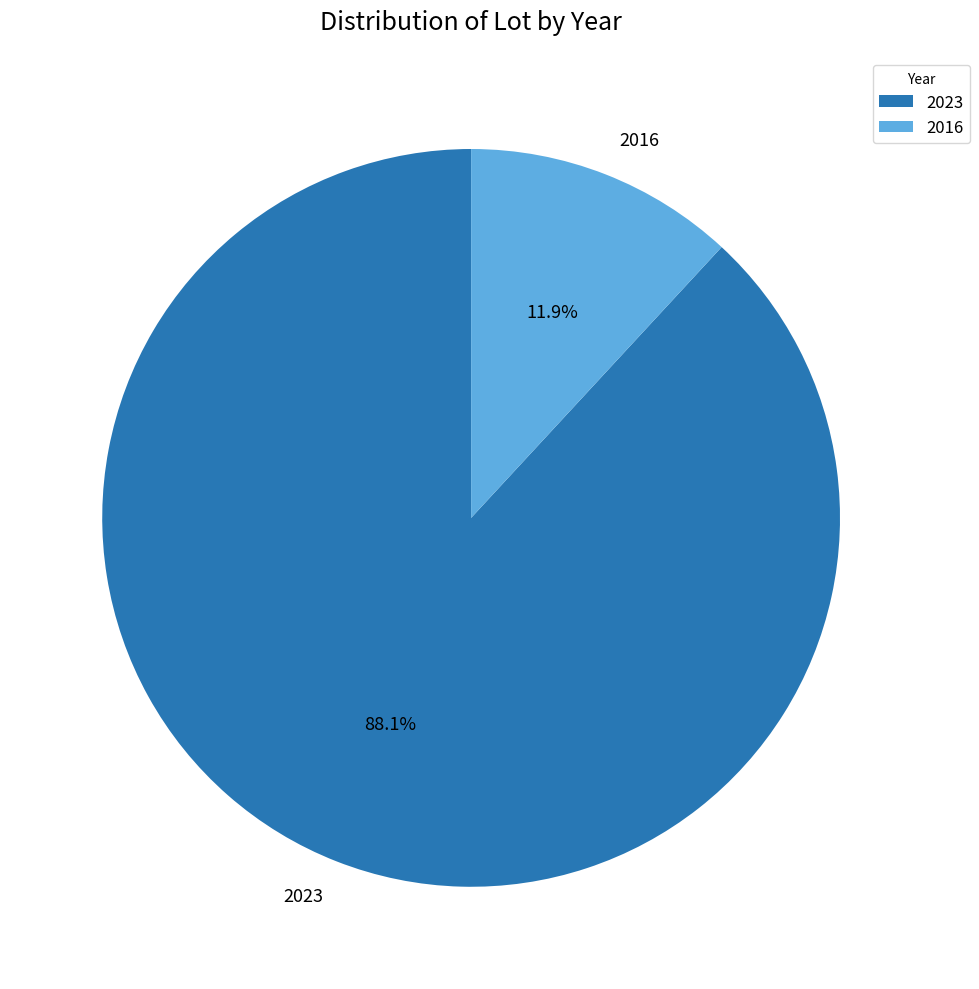

Is it true that 2016 is 12% of the pie?

True